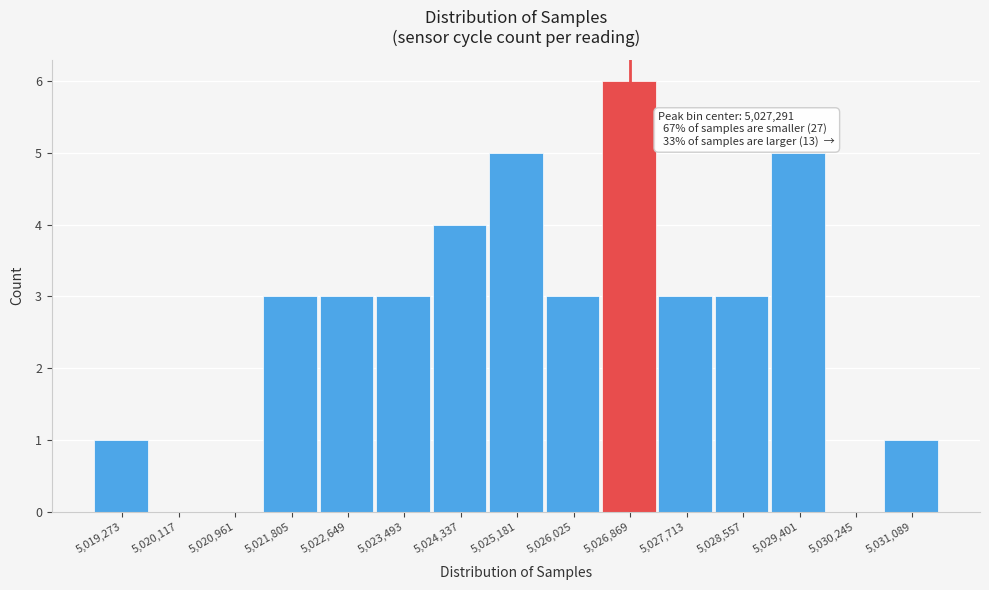

Reading left to right, extract all data points from this chart.

5,019,273=1	5,020,117=0	5,020,961=0	5,021,805=3	5,022,649=3	5,023,493=3	5,024,337=4	5,025,181=5	5,026,025=3	5,026,869=6	5,027,713=3	5,028,557=3	5,029,401=5	5,030,245=0	5,031,089=1